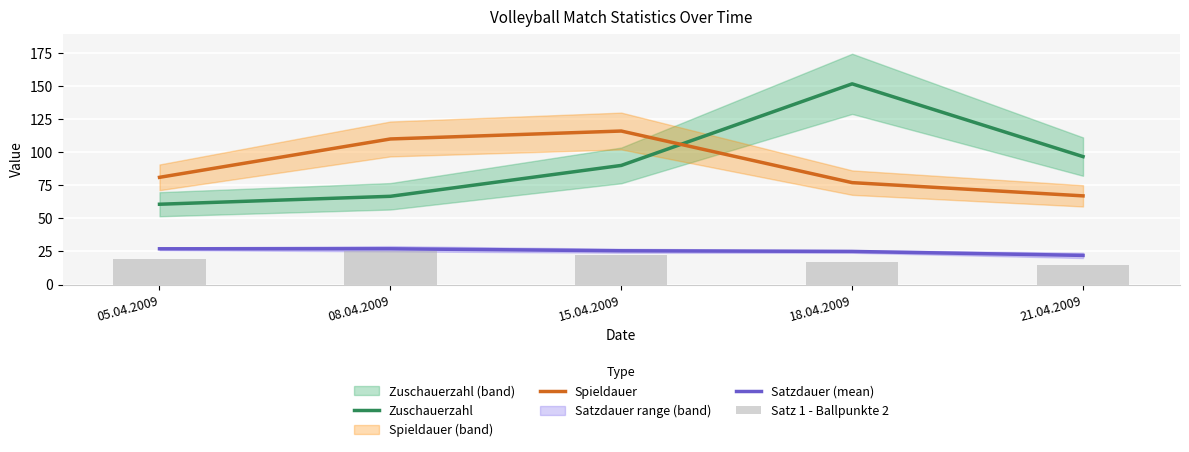

What is the label of the 3rd bar from the right?

15.04.2009